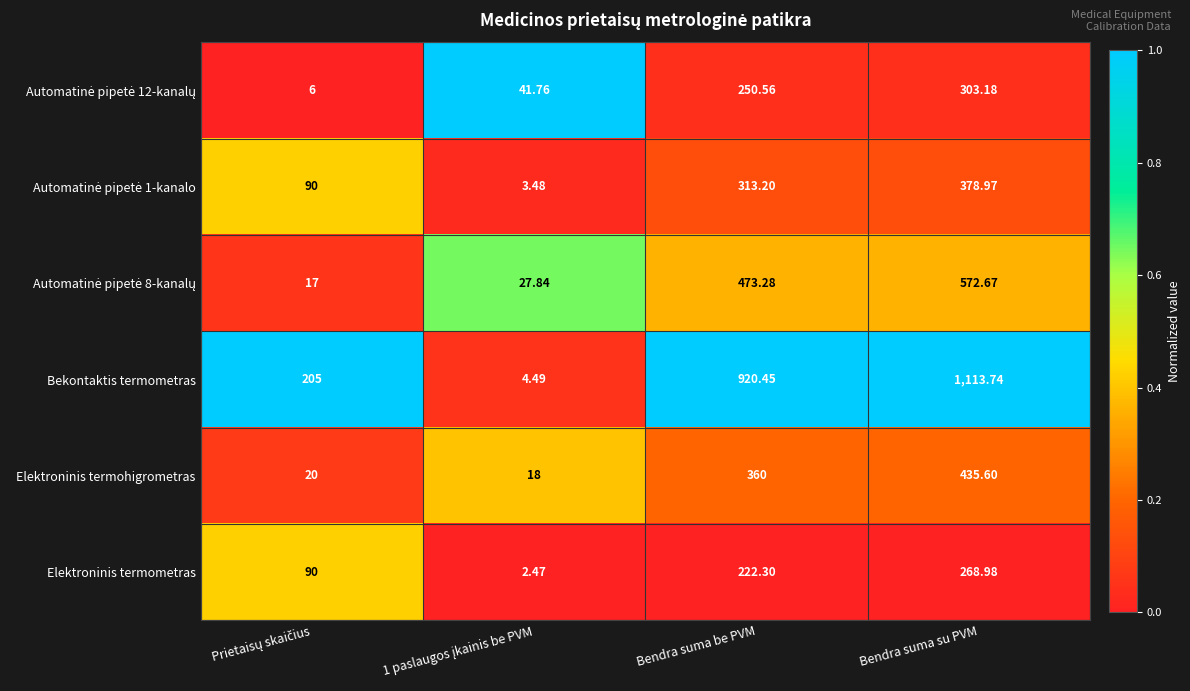

Which category has the highest value across all series?

Bendra suma su PVM